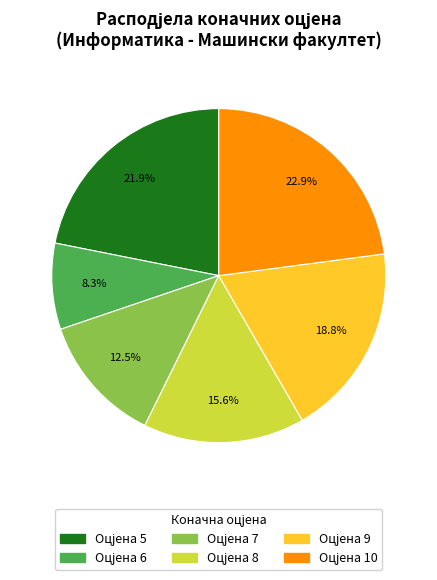

Is there a majority slice in this chart?

No